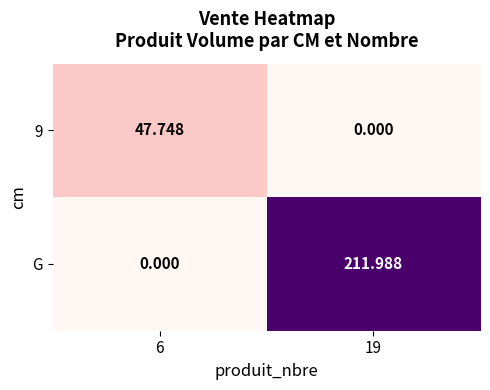

How many distinct data groups are displayed?

2